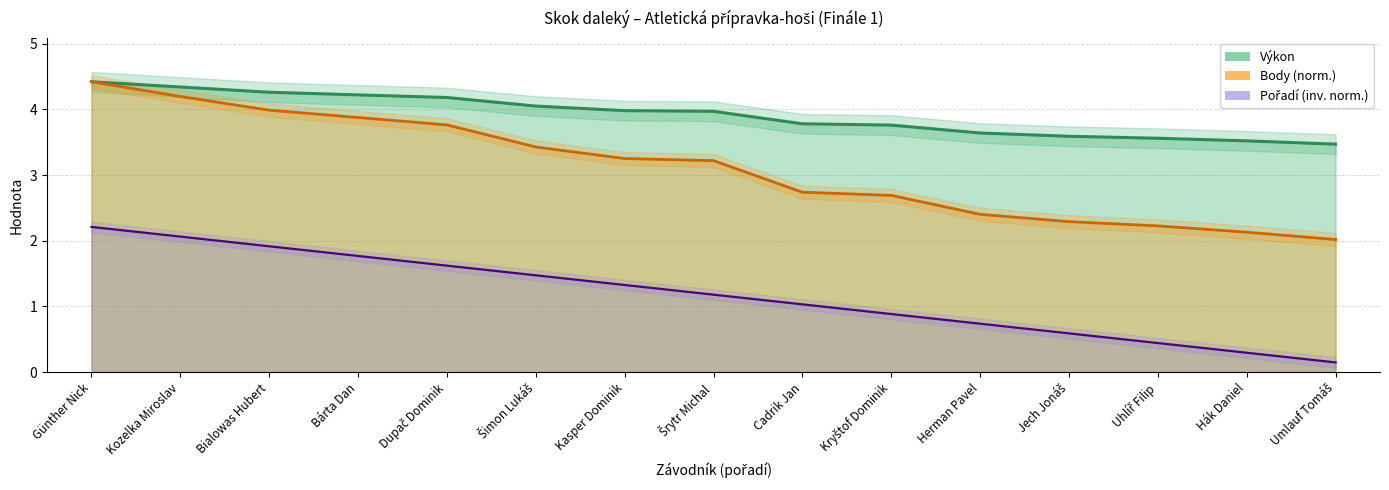

What position from the left is Bialowas Hubert?

3